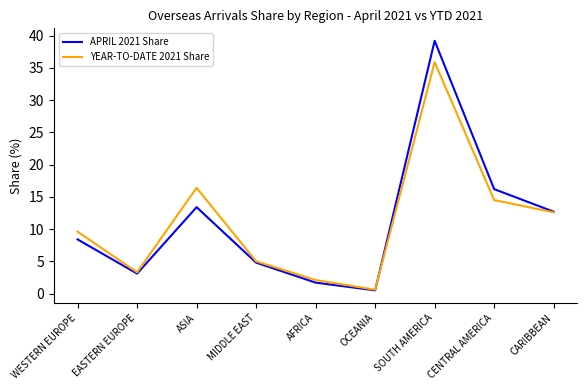

Where is APRIL 2021 Share nearest to the value 19?

CENTRAL AMERICA